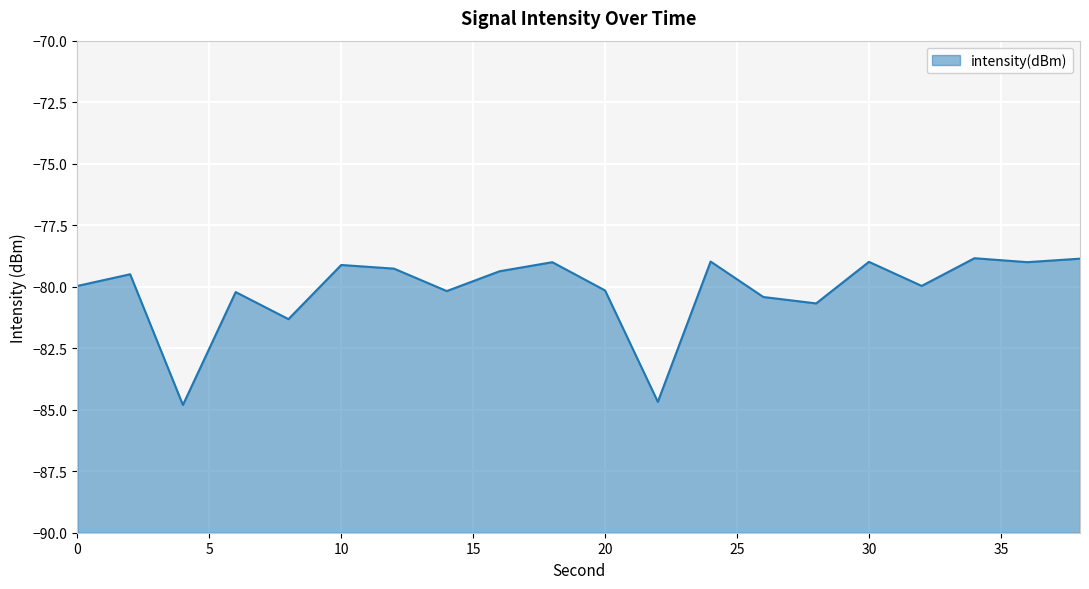

How many data points are above -79?

4